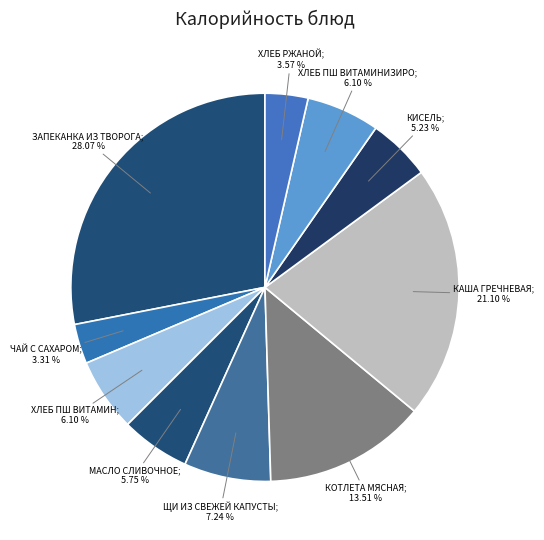

Which slice is the largest?

запеканка из творога